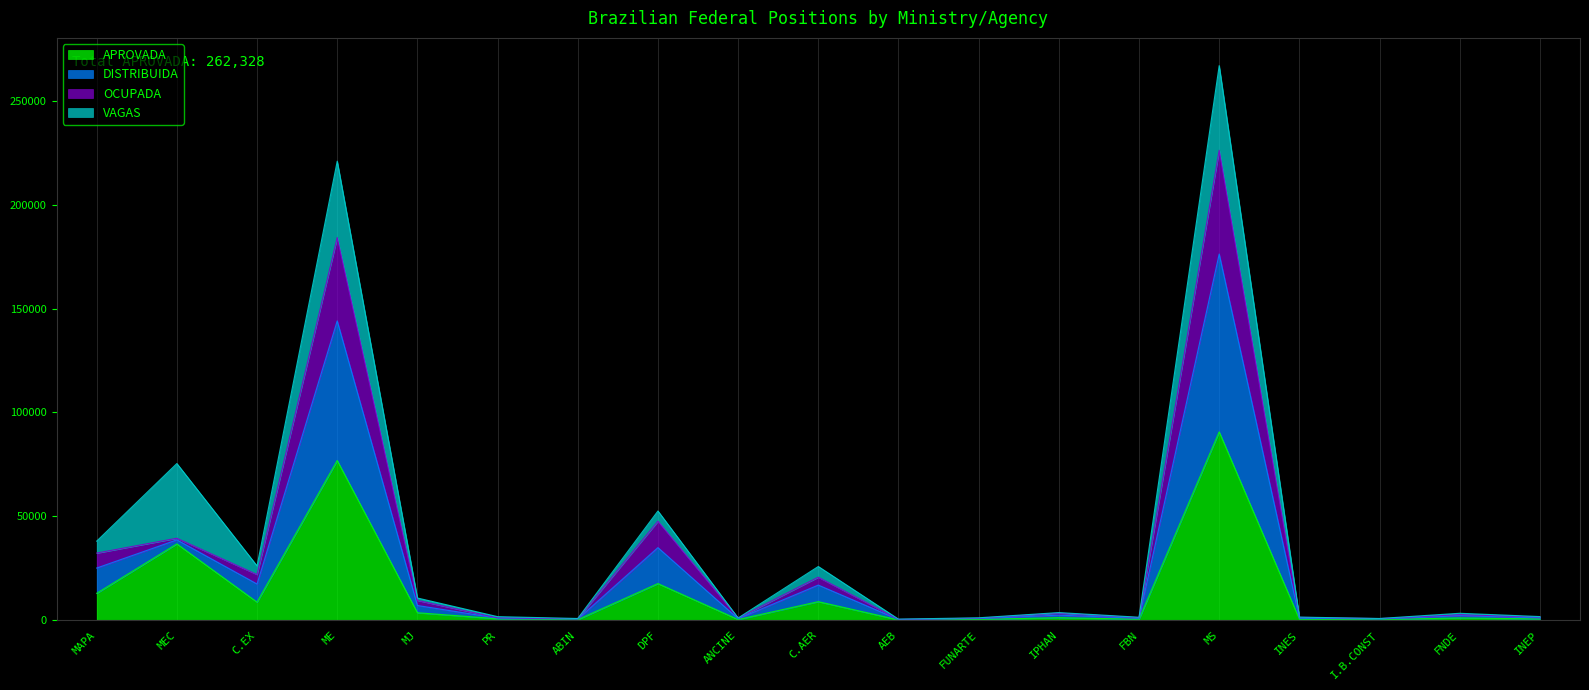

The DISTRIBUIDA series shows 418 at AEB. True or false?

True